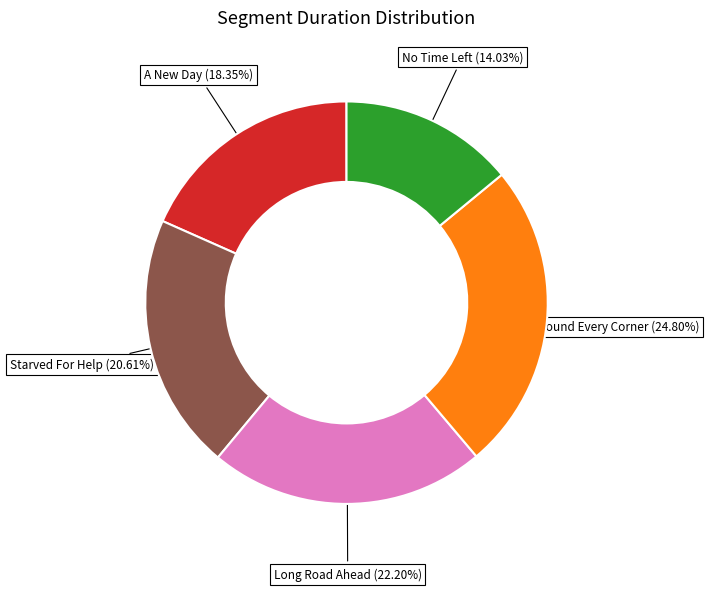

How many slices are in this pie chart?

5